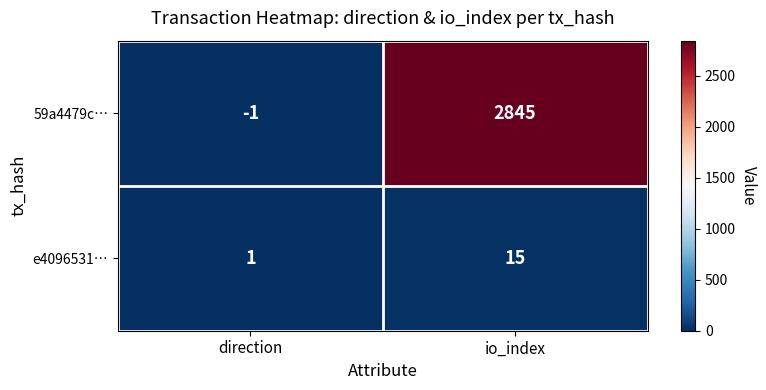

Count the number of categories in the chart.

2